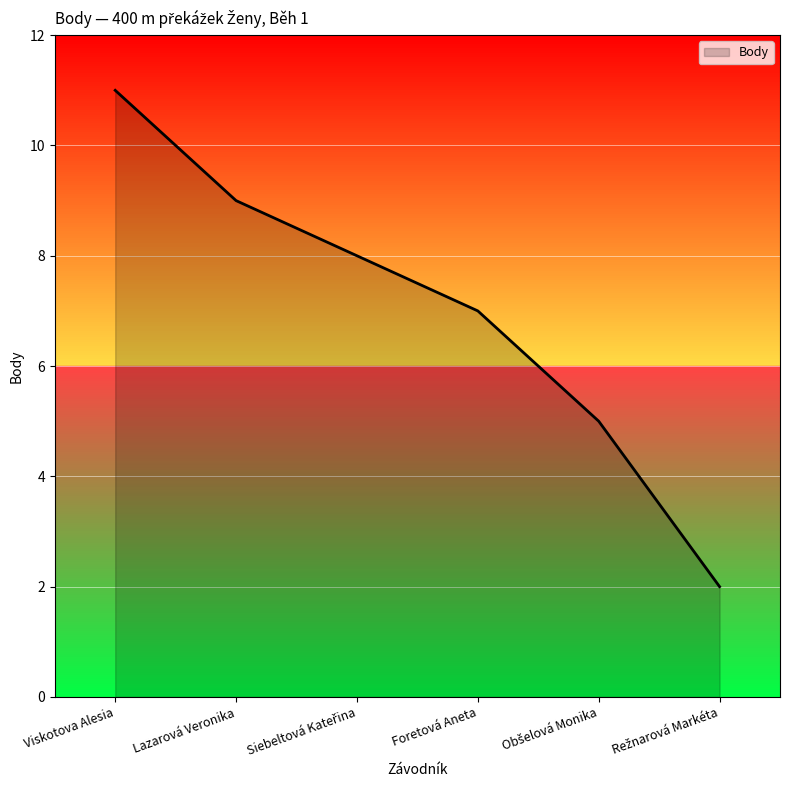

Where does the data first go above 8?

Viskotova Alesia